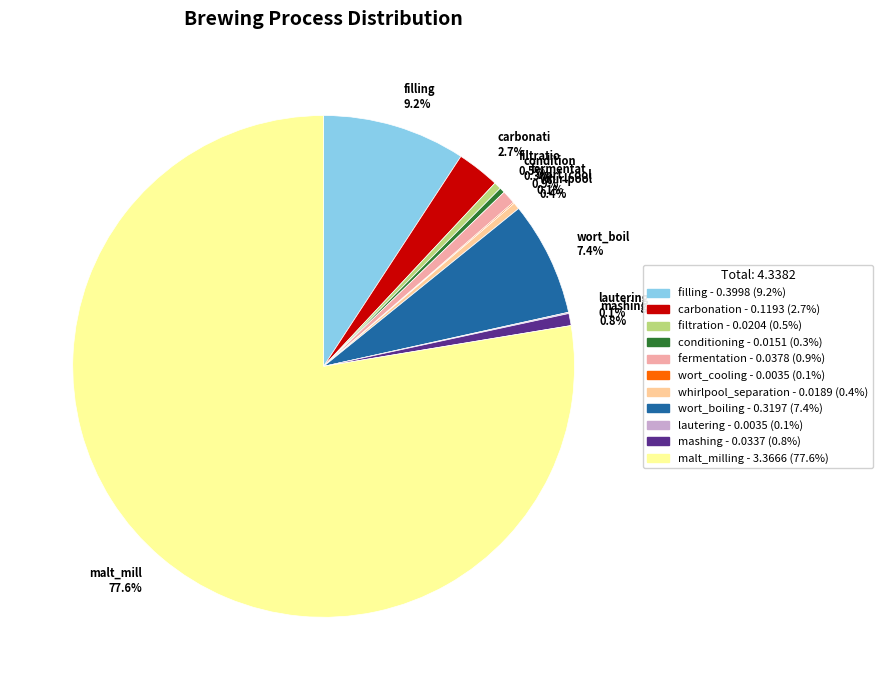

Which category accounts for the majority?

malt_mill 77.6%